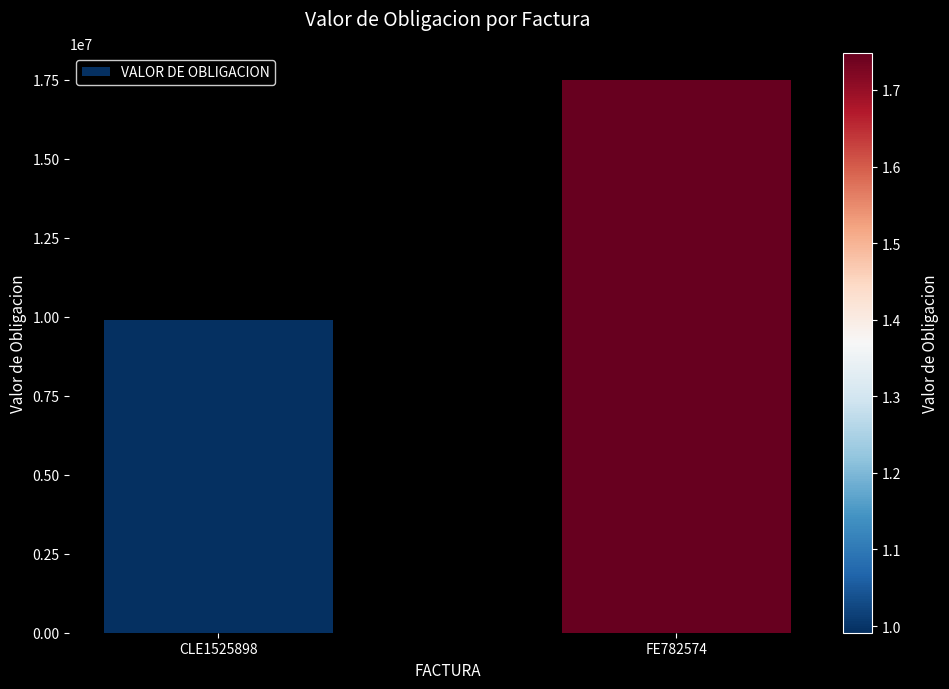

How many distinct data groups are displayed?

1